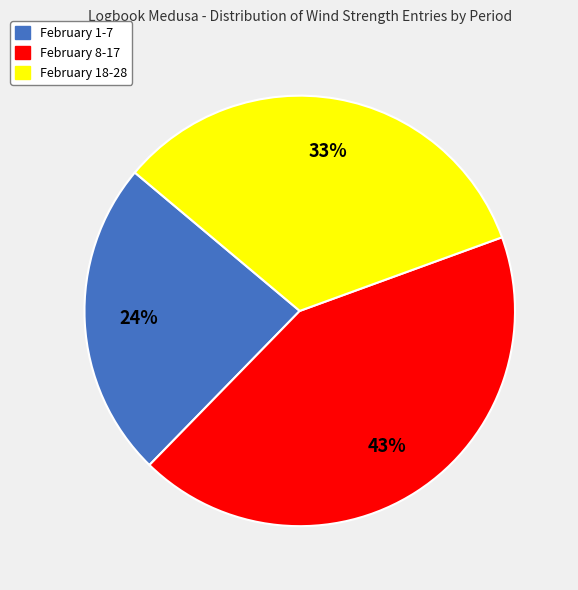

Is there any slice that represents more than half of the pie?

No